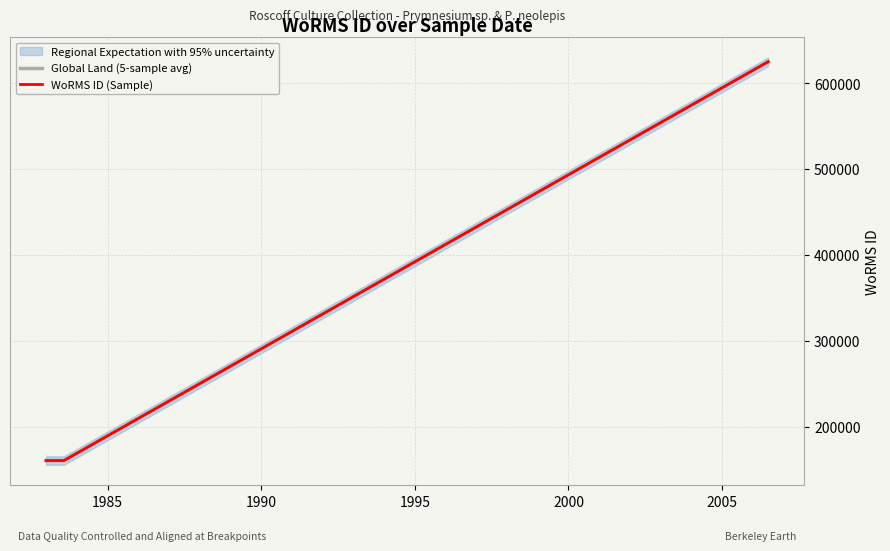

True or false: Global Land (5-sample avg) has a value of 205587 at 1990.

False